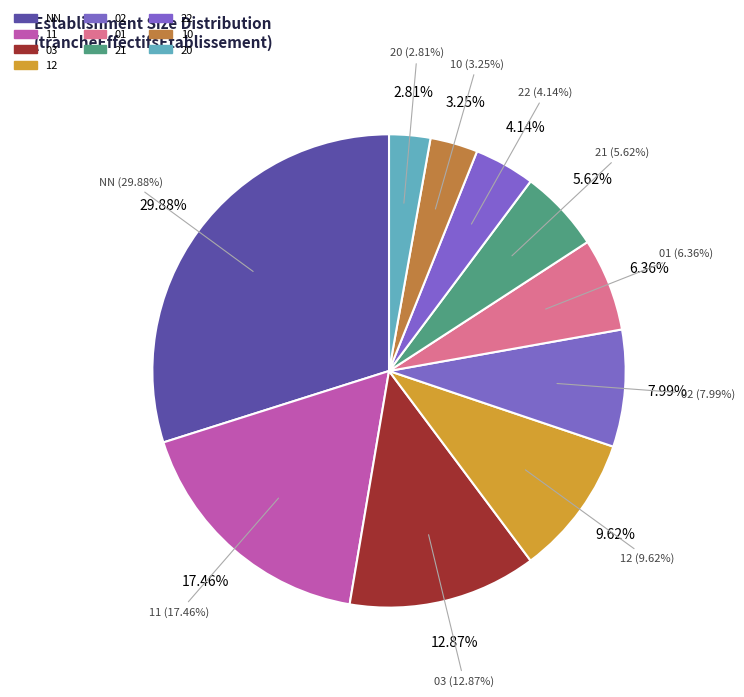

Do 43 and 22 together represent more than half of the pie?

No